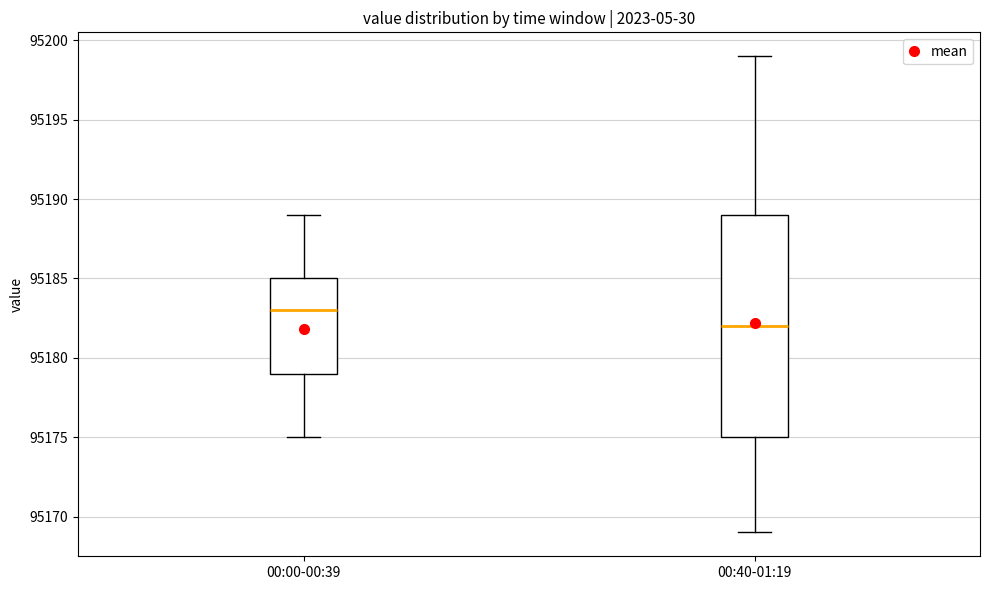

Which box's median line is the highest?

00:00-00:39